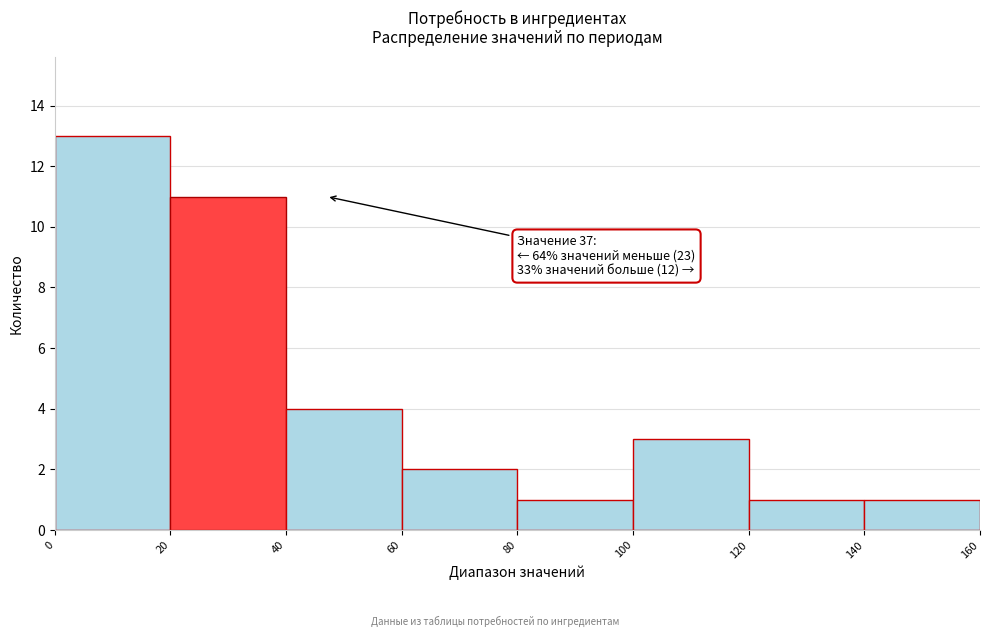

Which range on the x-axis has the tallest bar?

0 to 20